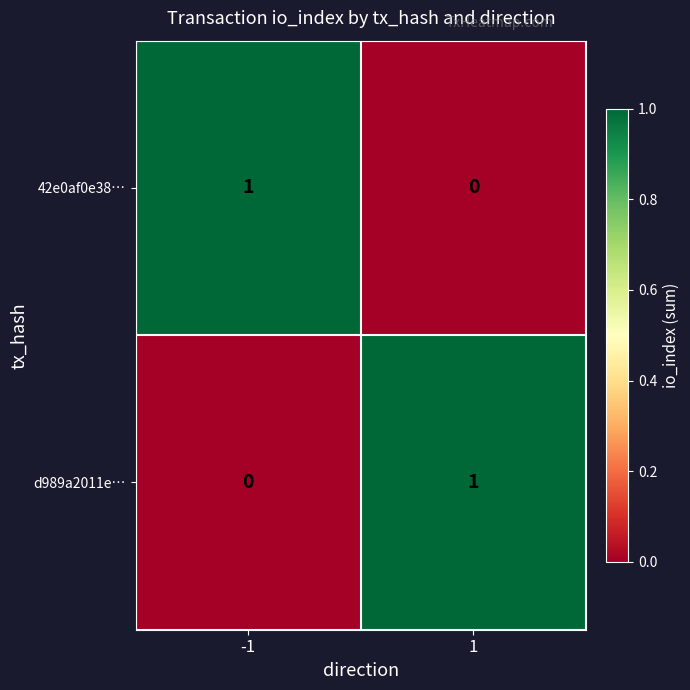

Count the number of categories in the chart.

2